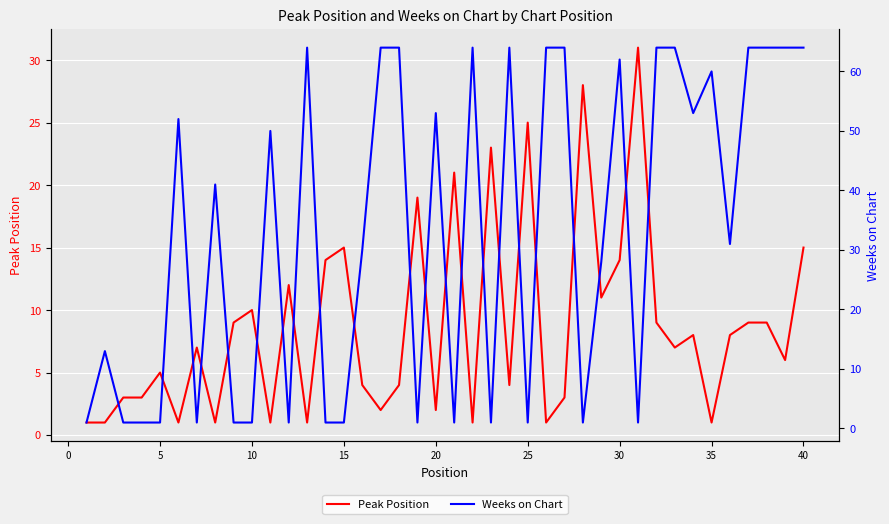

What is the smallest value displayed?

1